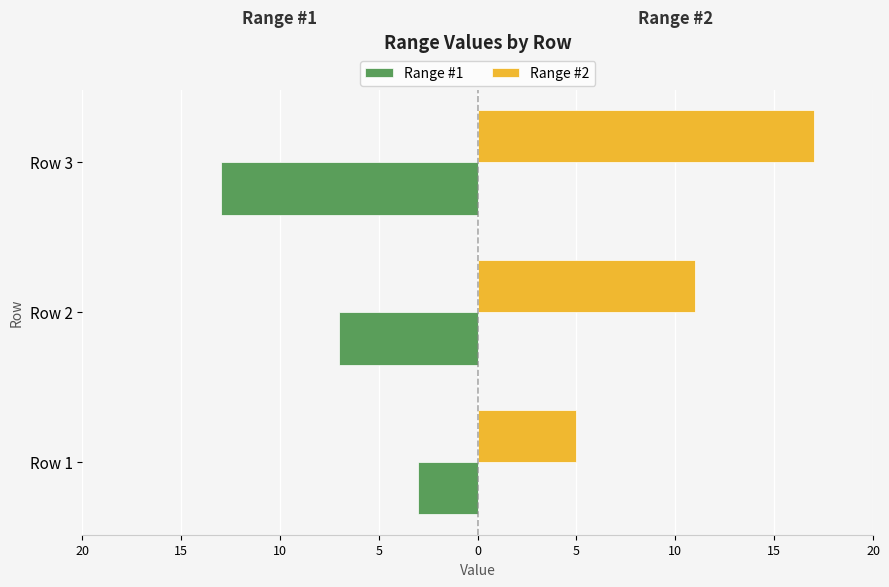

What are all the series names shown in the legend?

Range #1, Range #2